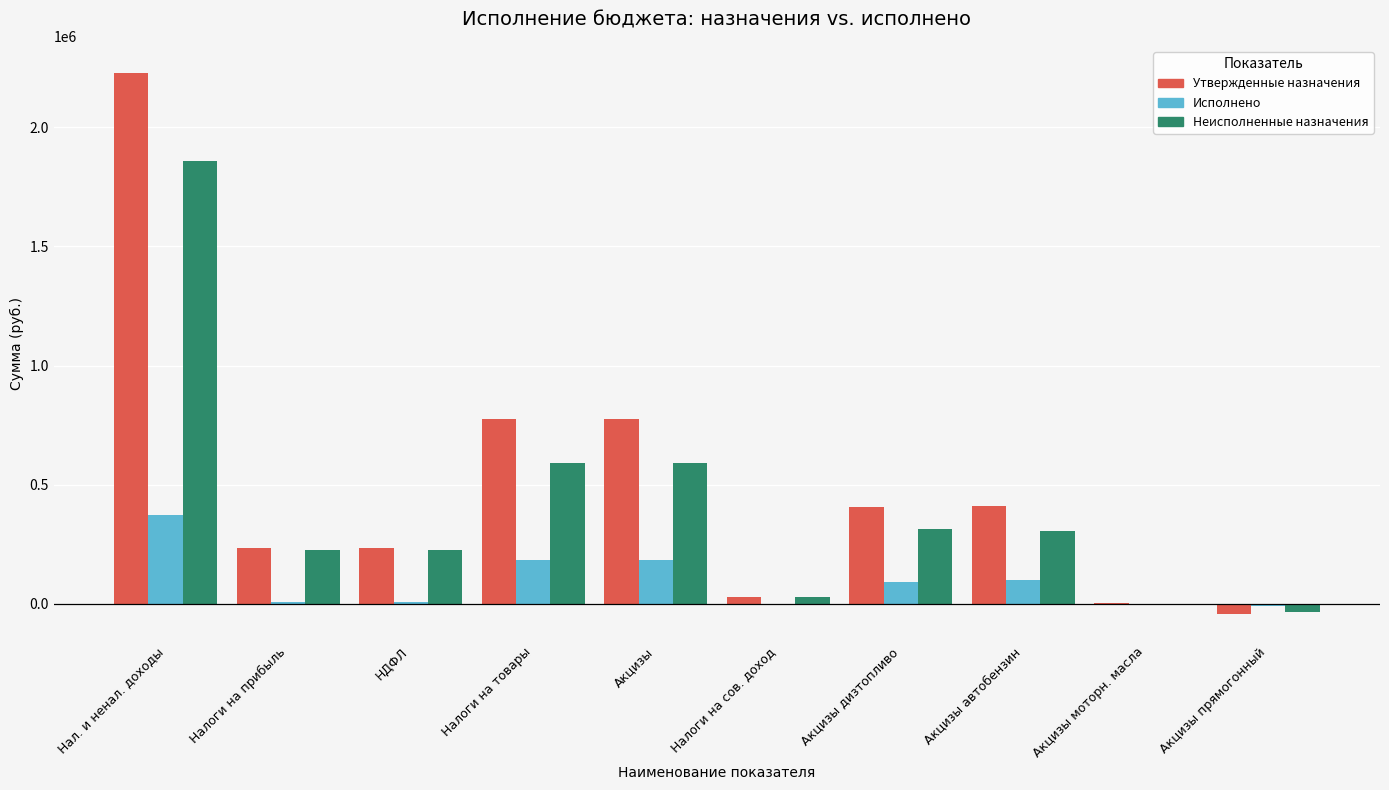

At which label does Утвержденные назначения first exceed 405000?

Нал. и ненал. доходы